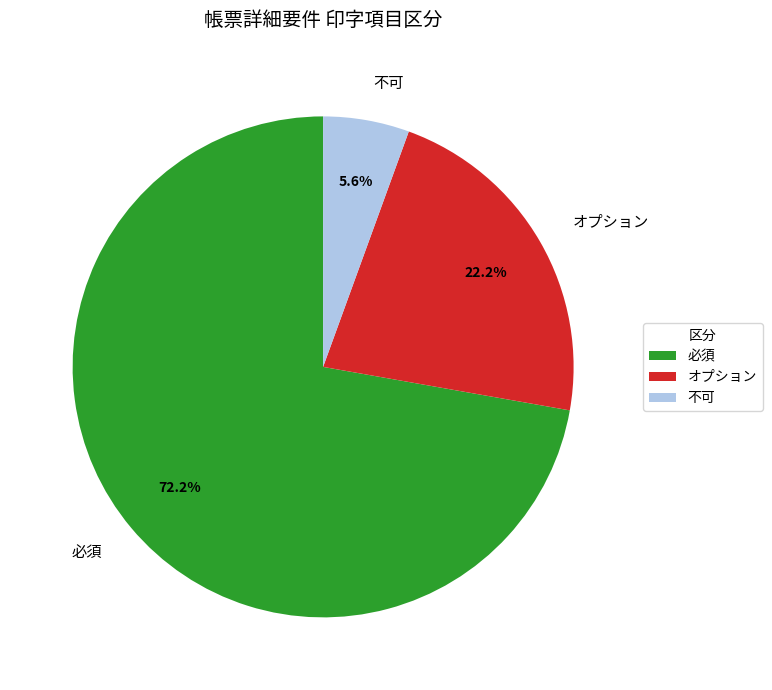

Between 不可 and オプション, which is larger?

オプション